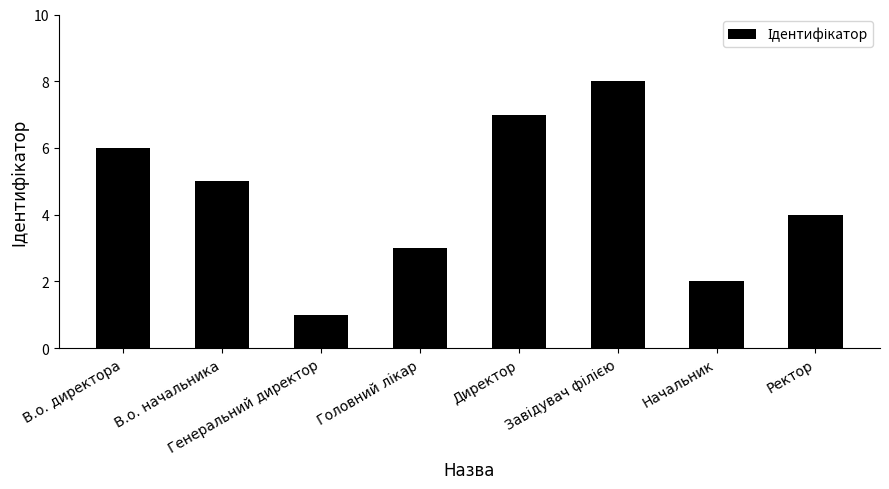

What is the sum of all values?

36